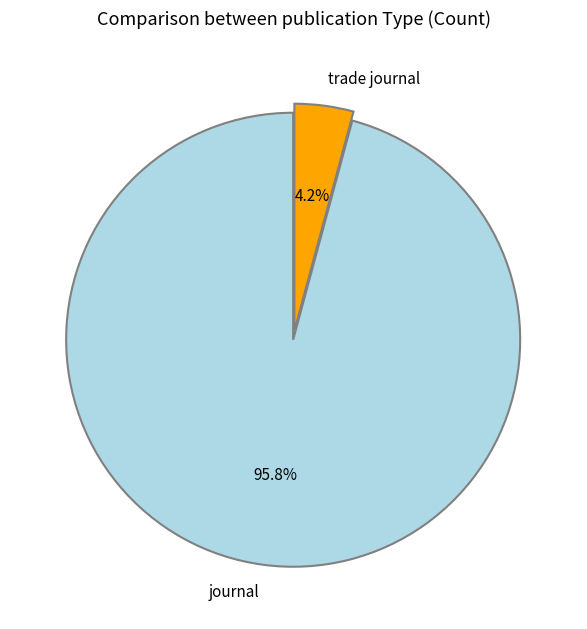

Which slice is the largest?

journal